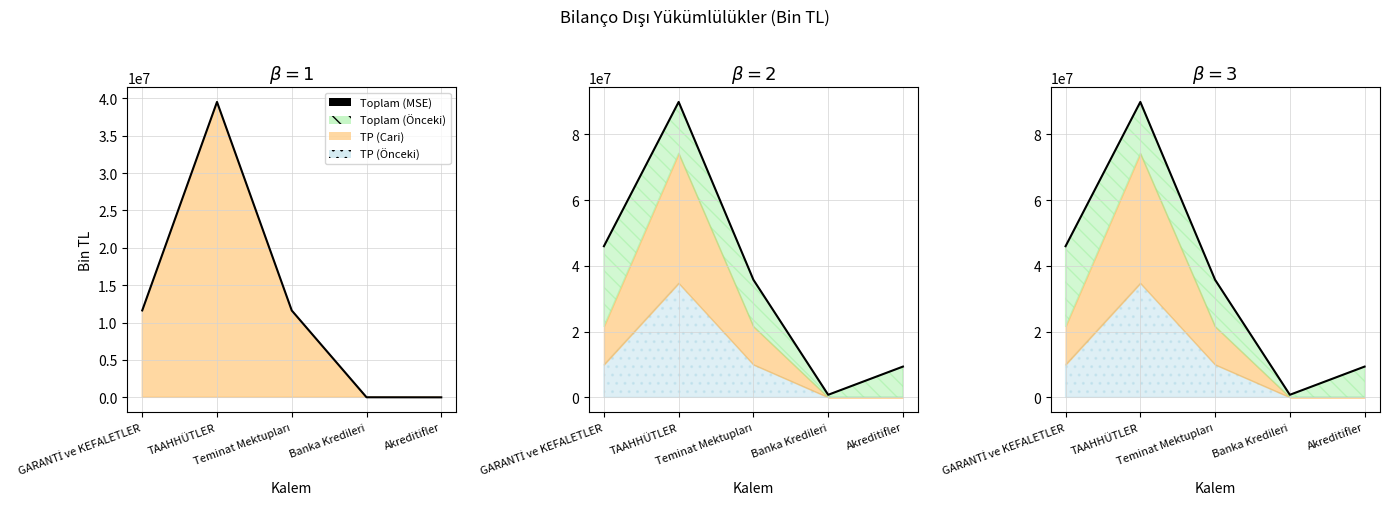

Is it true that the value at TAAHHÜTLER is 120978968?

False